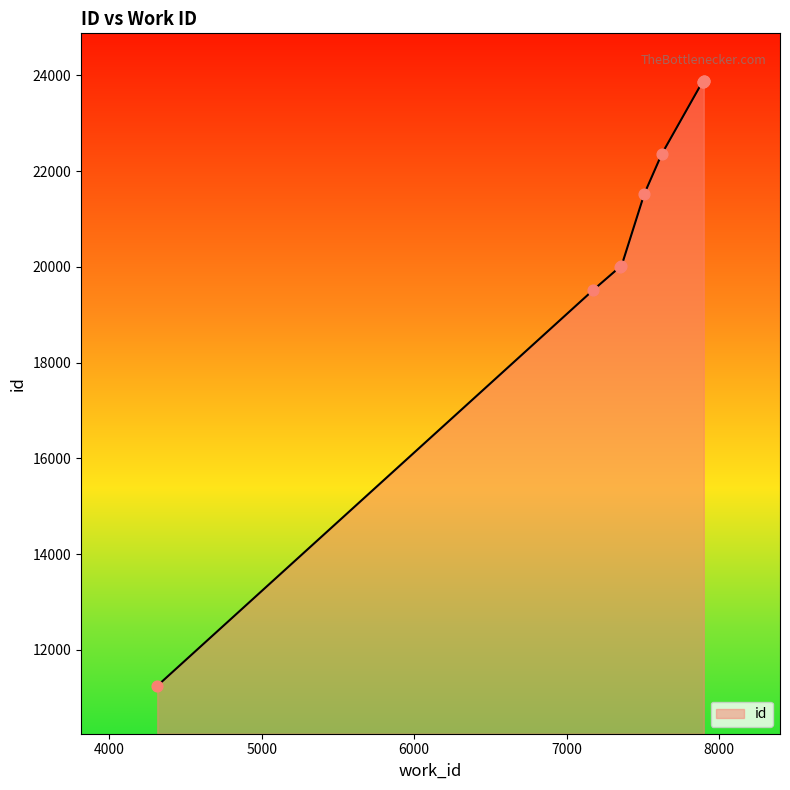

What is the difference between the maximum and minimum values?

12628